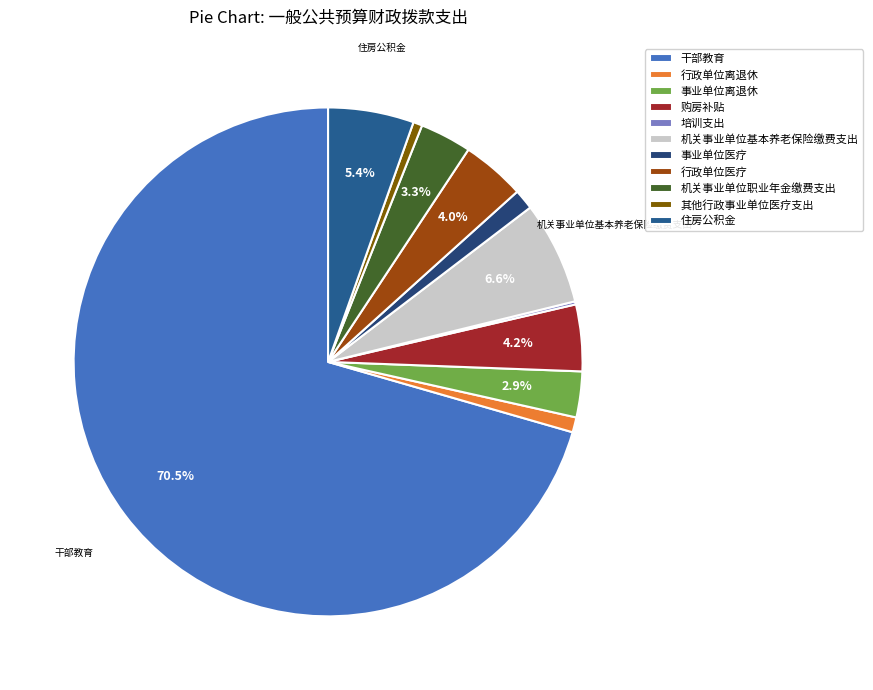

What is the change in value from 事业单位离退休 to 培训支出?

-852891.0